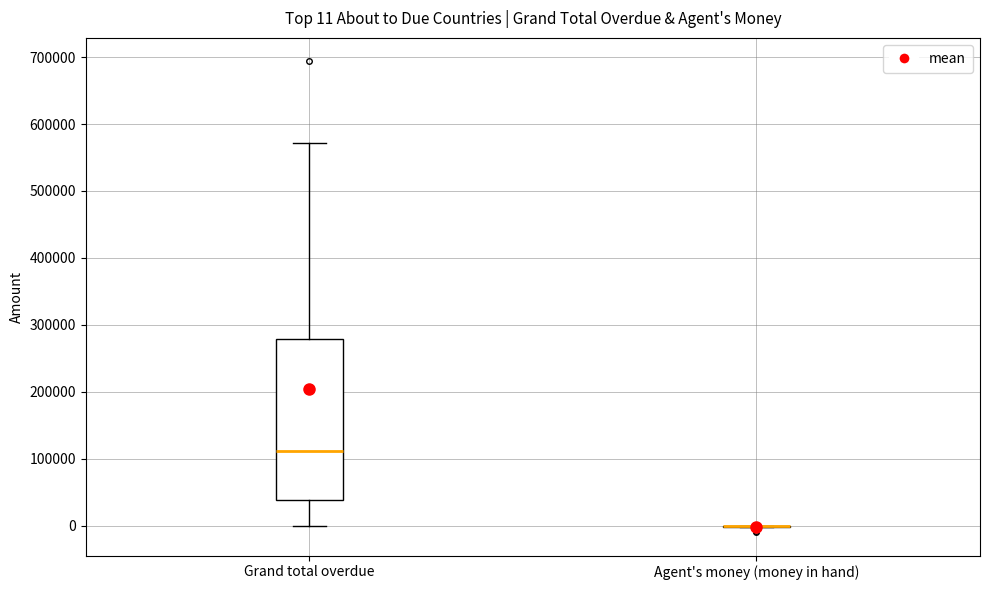

Which box is the tallest, from its lower edge to its upper edge?

Grand total overdue